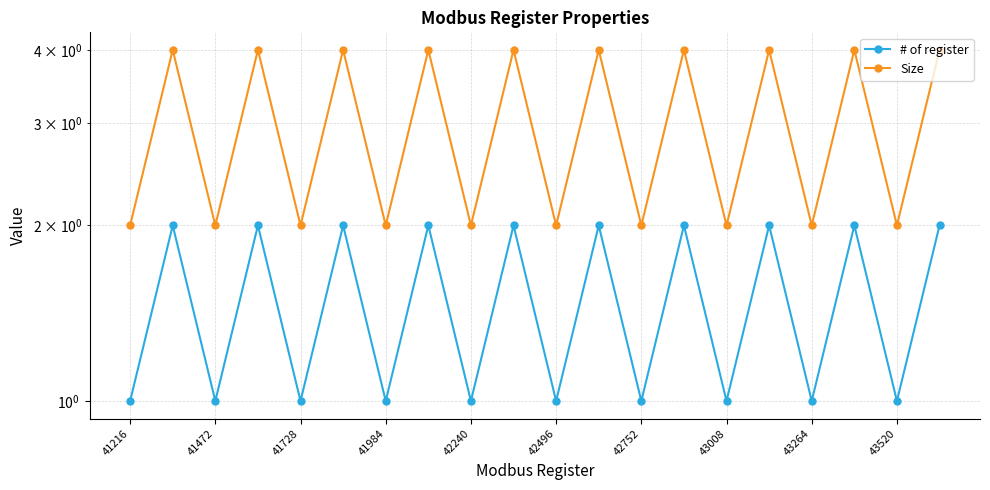

True or false: # of register has more than 0 interior local peaks.

True